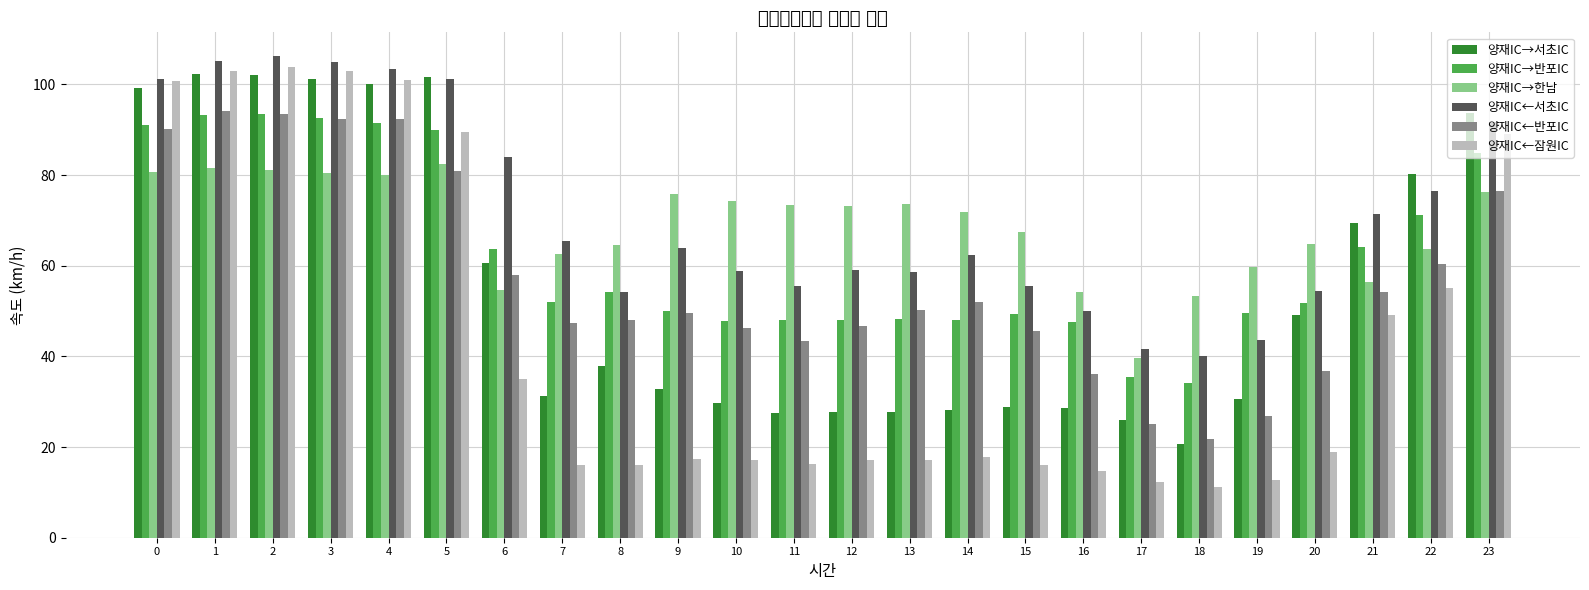

Which series changed the most between 11 and 20?

양재IC→서초IC